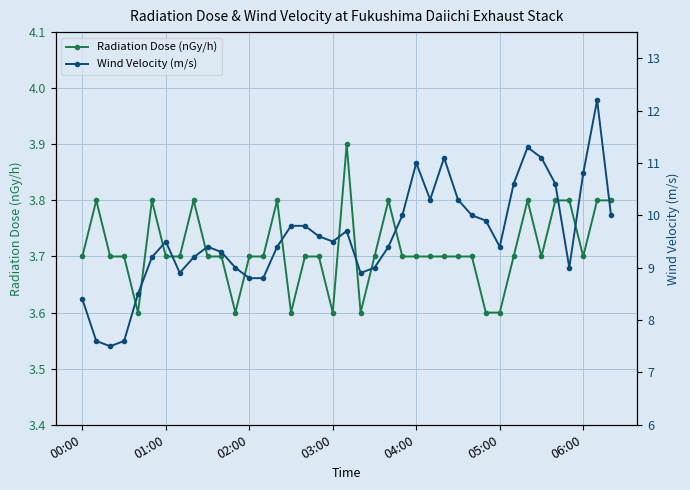

What are all the series names shown in the legend?

Radiation Dose (nGy/h), Wind Velocity (m/s)